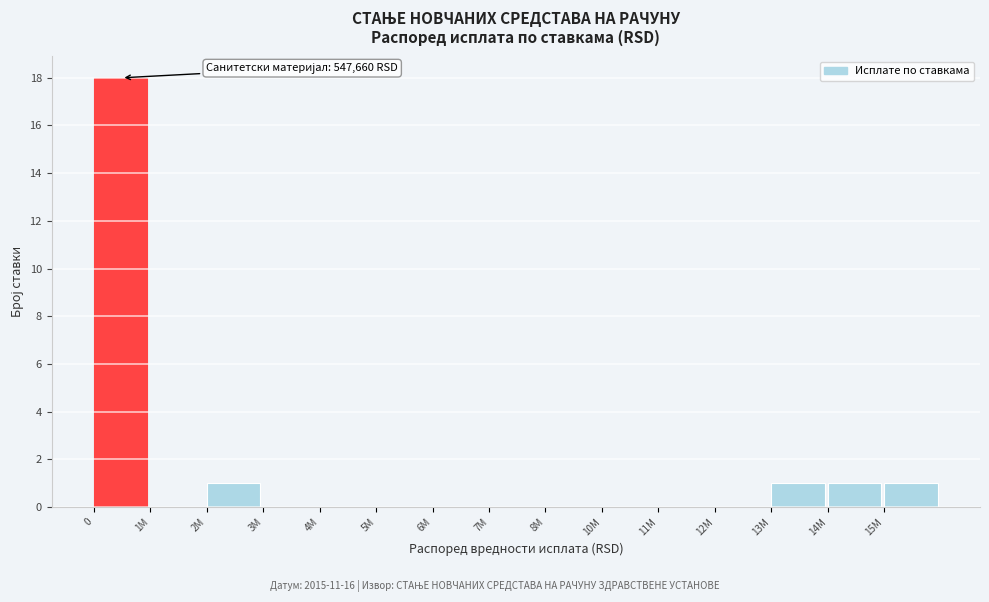

Reading left to right, what are all the values shown in this chart?

0=18	1M=0	2M=1	3M=0	4M=0	5M=0	6M=0	7M=0	8M=0	10M=0	11M=0	12M=0	13M=1	14M=1	15M=1